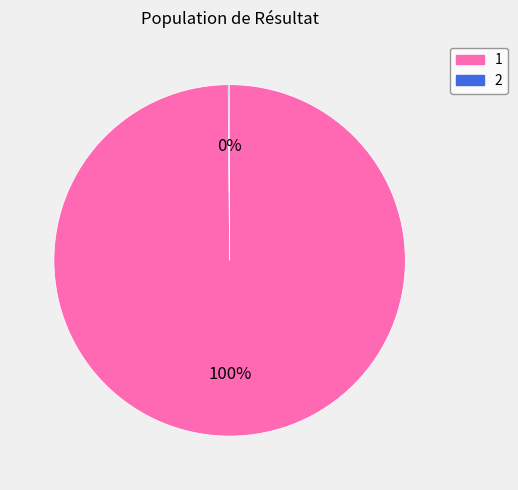

Is it true that 1 is 100% of the pie?

True